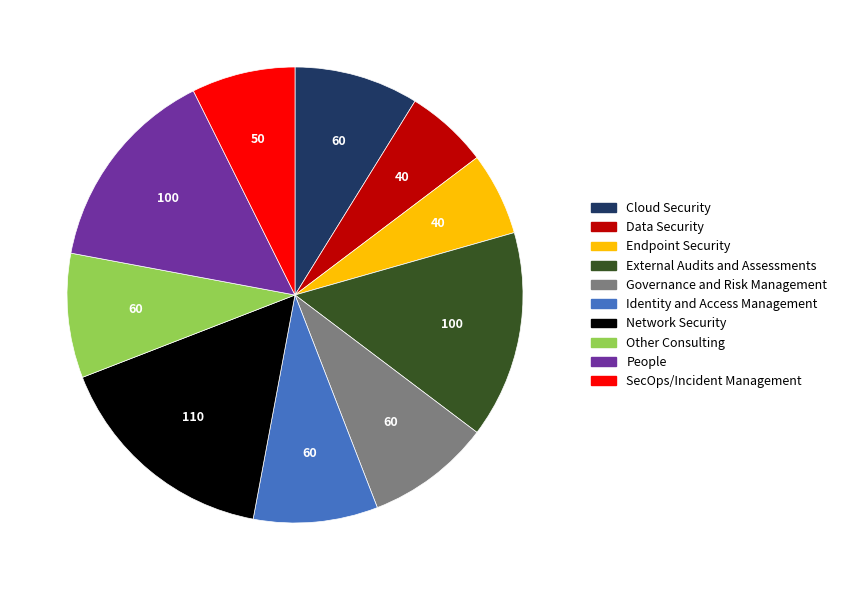

What is the ratio of the value at SecOps/Incident Management to the value at People?

0.5